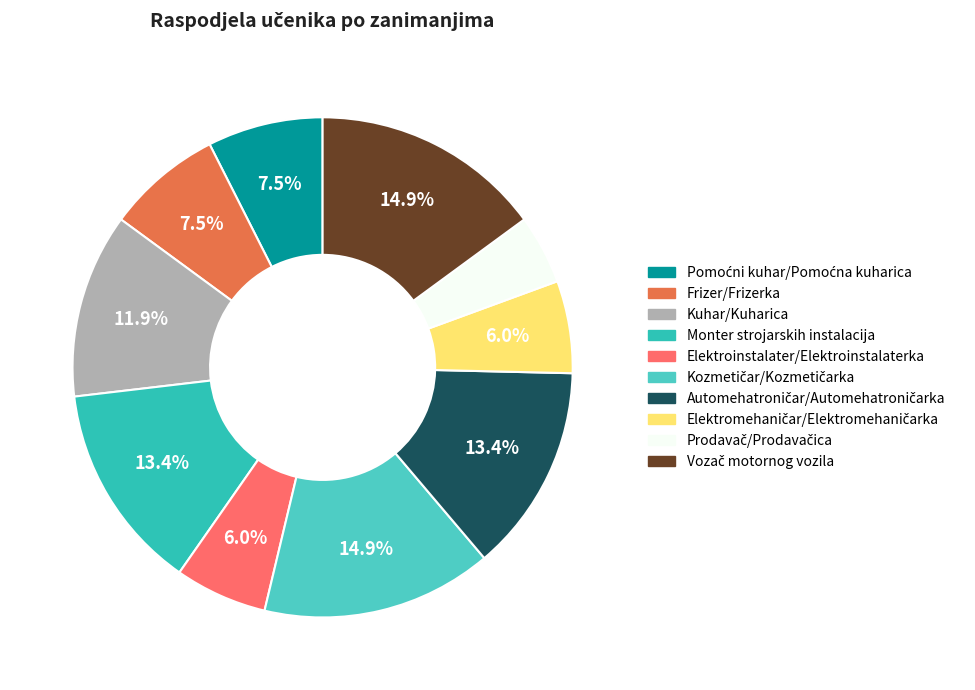

The Vozač motornog vozila slice represents 29% of the pie. True or false?

False